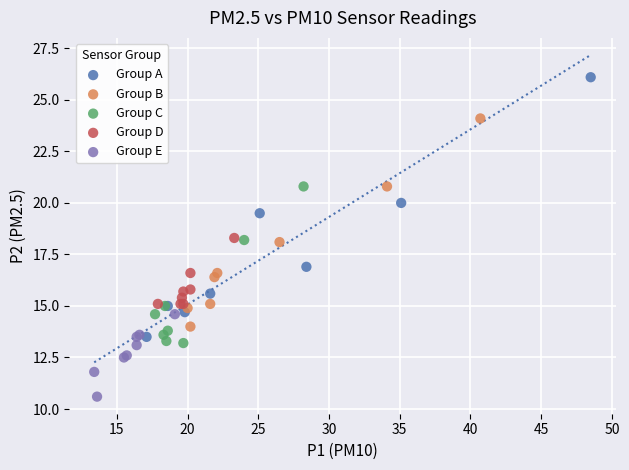

What are all the series names shown in the legend?

Group A, Group B, Group C, Group D, Group E